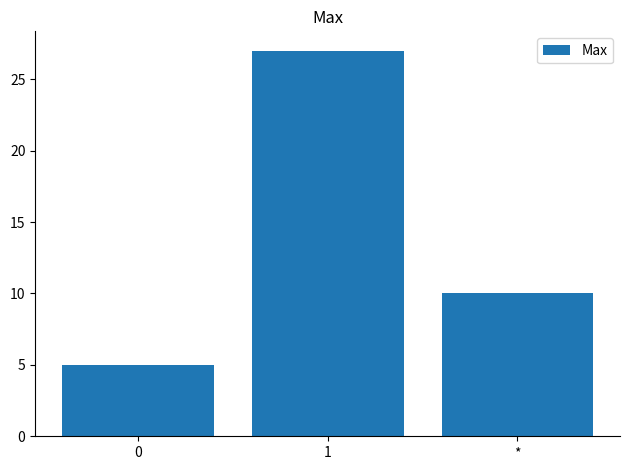

The chart shows a value of 6 at *. True or false?

False